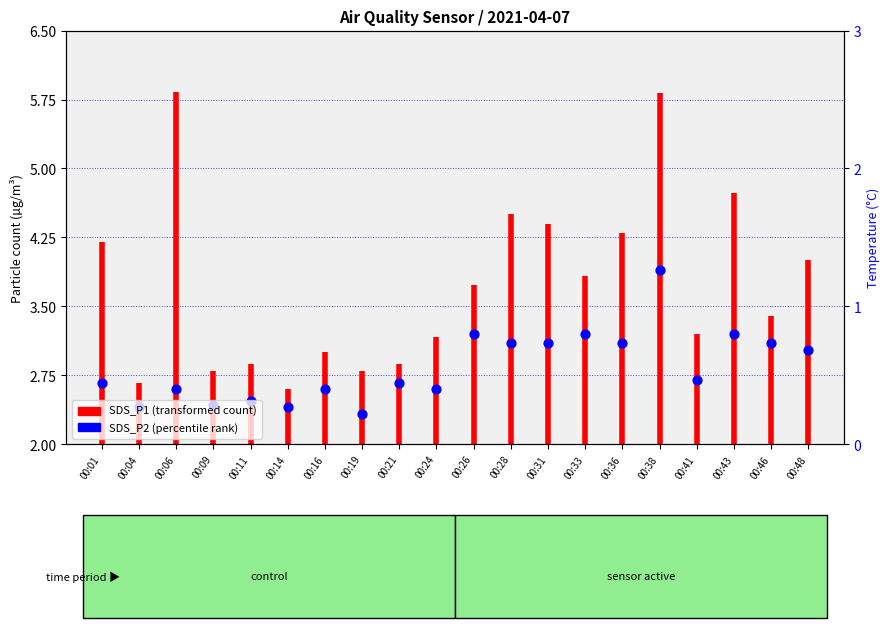

What is the change in value from 00:06 to 00:33?

+0.6